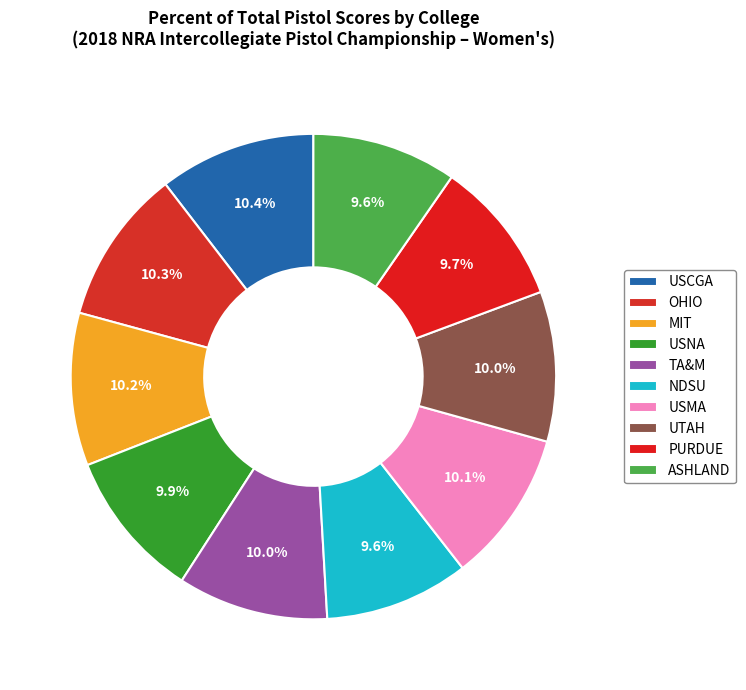

Is TA&M the majority of the pie?

No